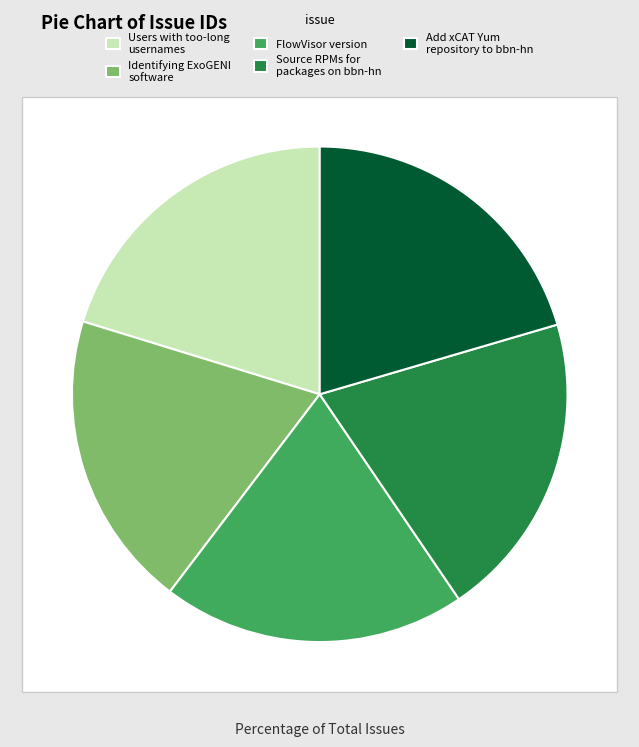

Combined, do Source RPMs for packages on bbn-hn and Users with too-long usernames account for over 50%?

No